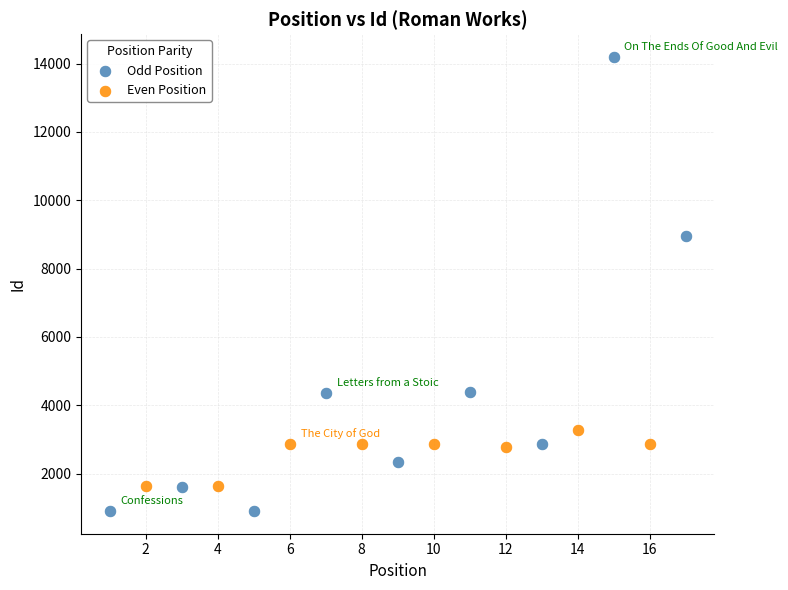

Which series has the largest Y range (max minus min)?

Odd Position